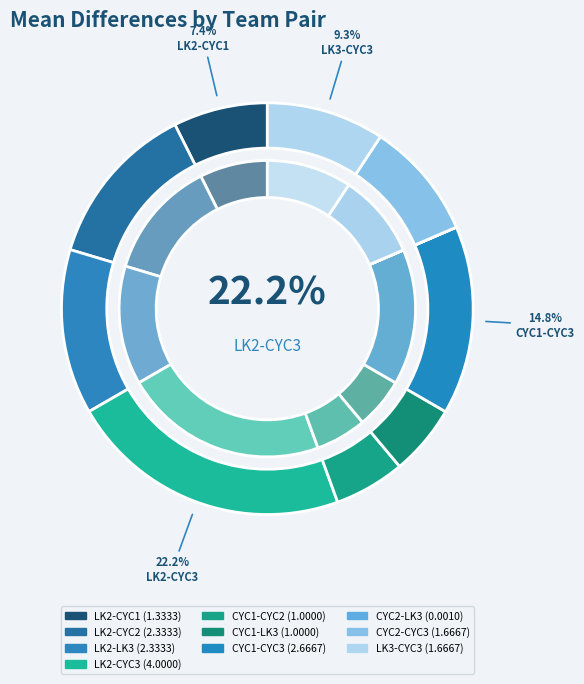

True or false: CYC1-CYC3 accounts for 15% of the total.

True